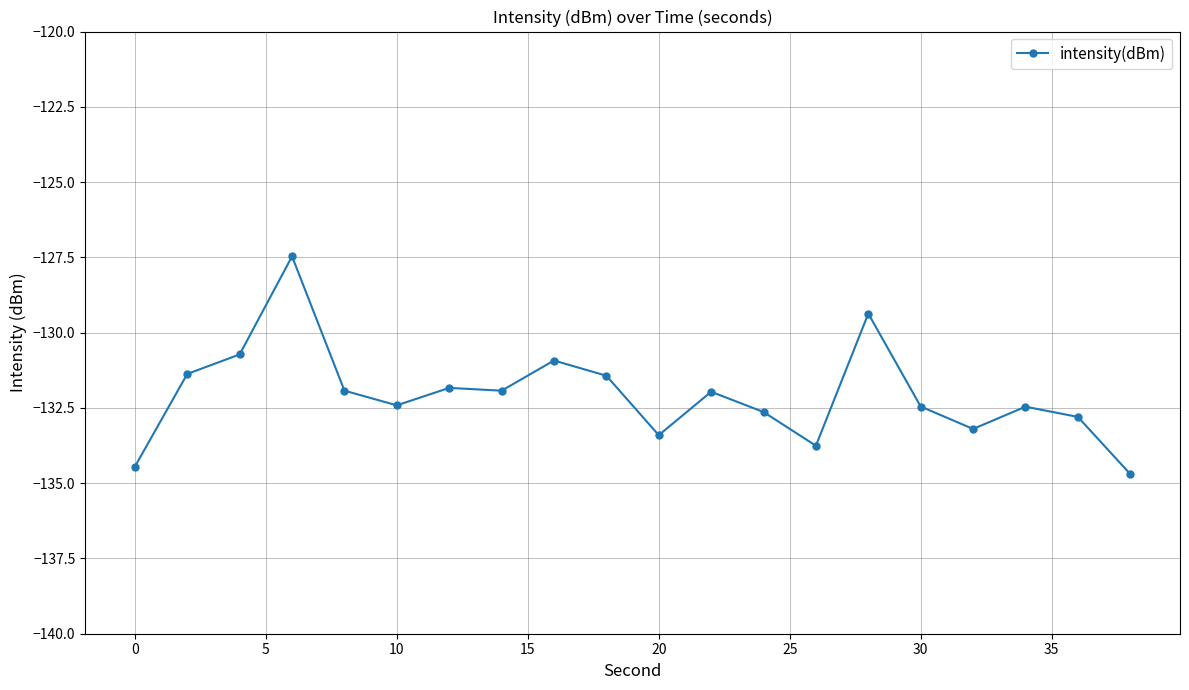

True or false: there are more than 1 points higher than both neighbors.

True